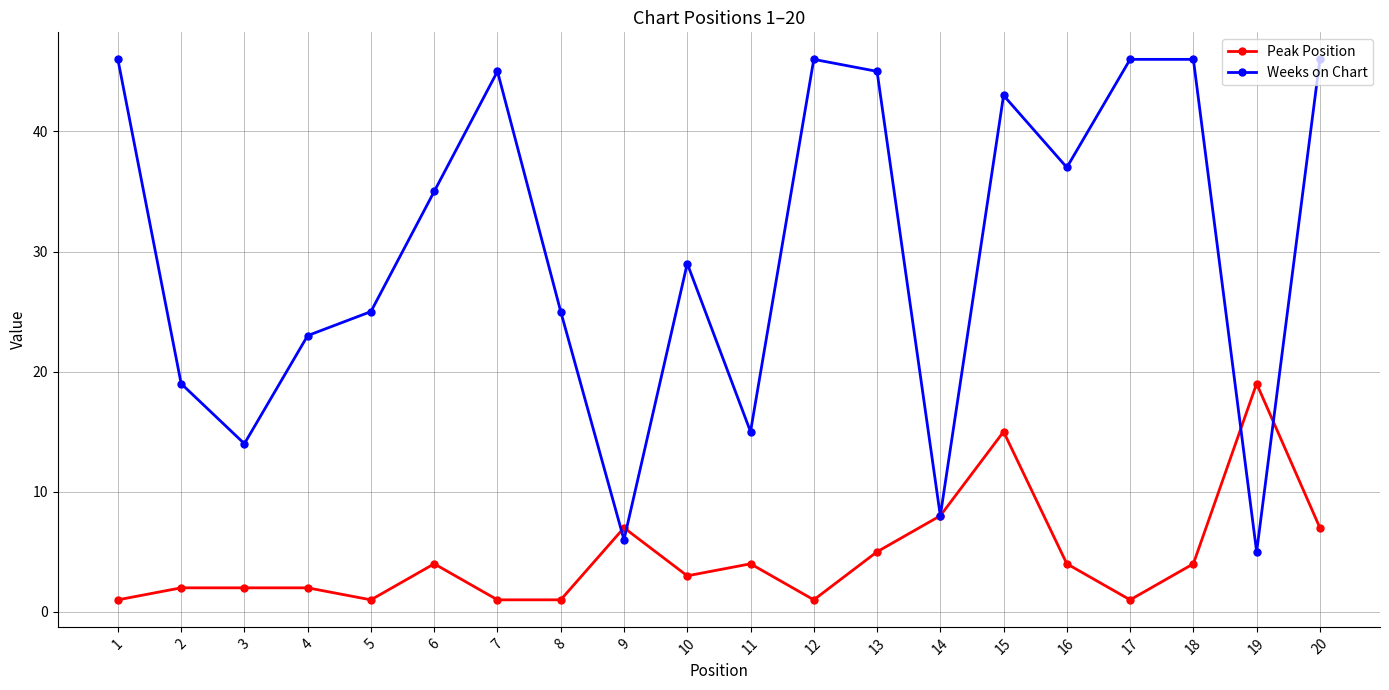

What is the value of the Peak Position point at the 2nd from the left?

2